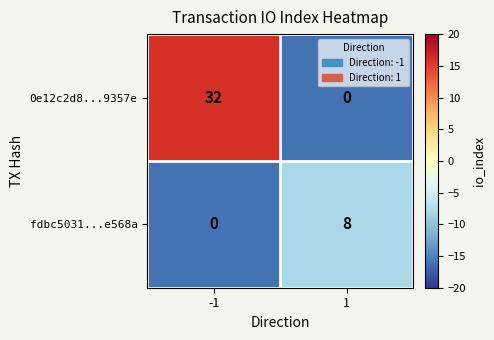

Reading right to left, list all the values displayed in this chart.

0e12c2d8...9357e: 1=0	-1=32
fdbc5031...e568a: 1=8	-1=0